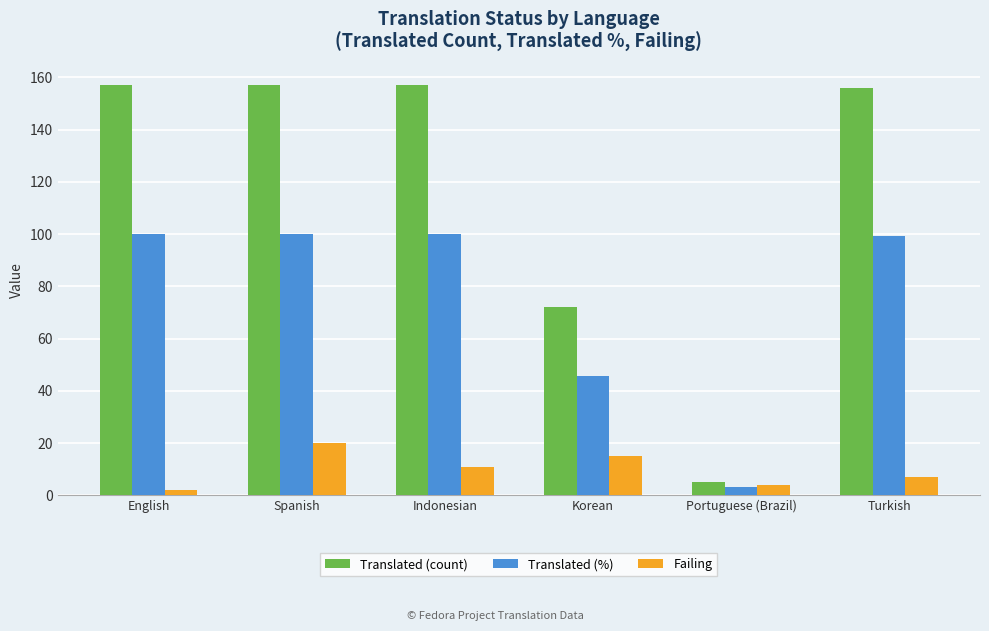

What is the greatest value displayed?

157.0